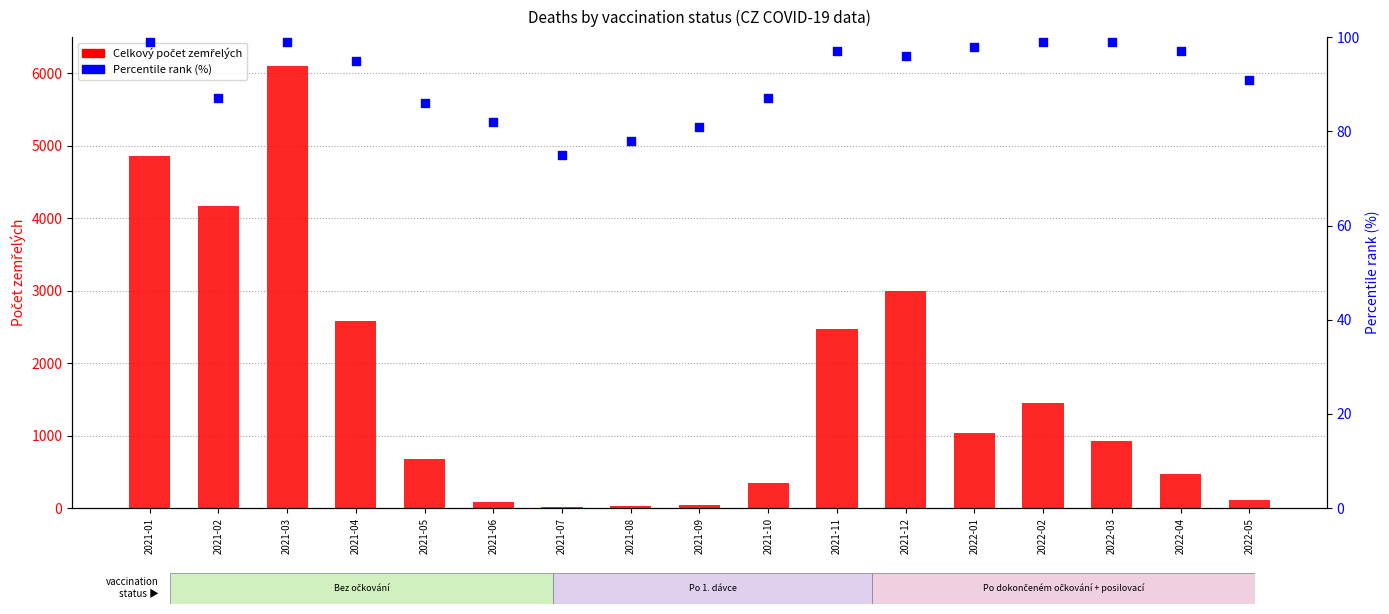

Which series has the largest total across all categories?

Celkovy pocet zemřelých